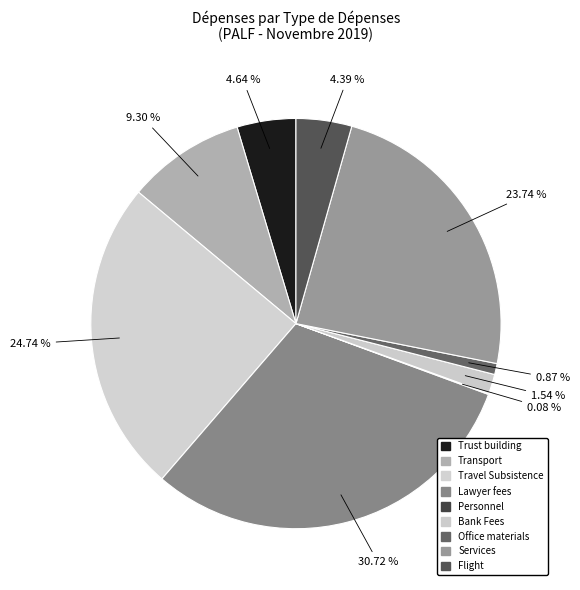

What is the total percentage of Bank Fees and Services?

25.3%